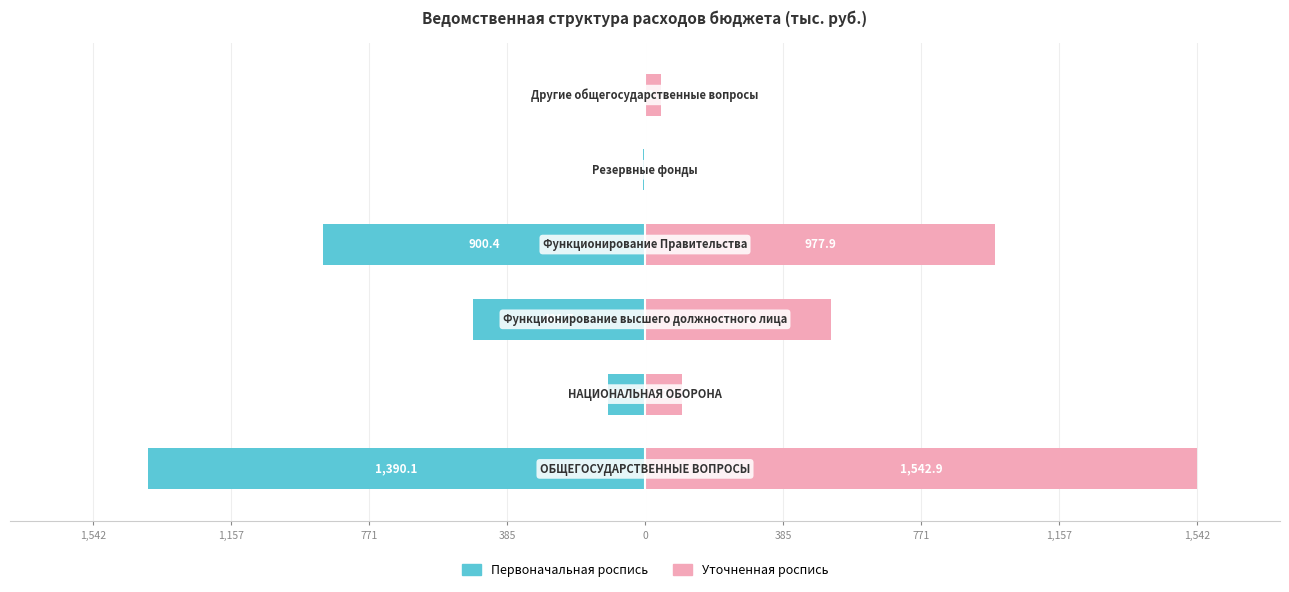

How many groups of bars are there?

6